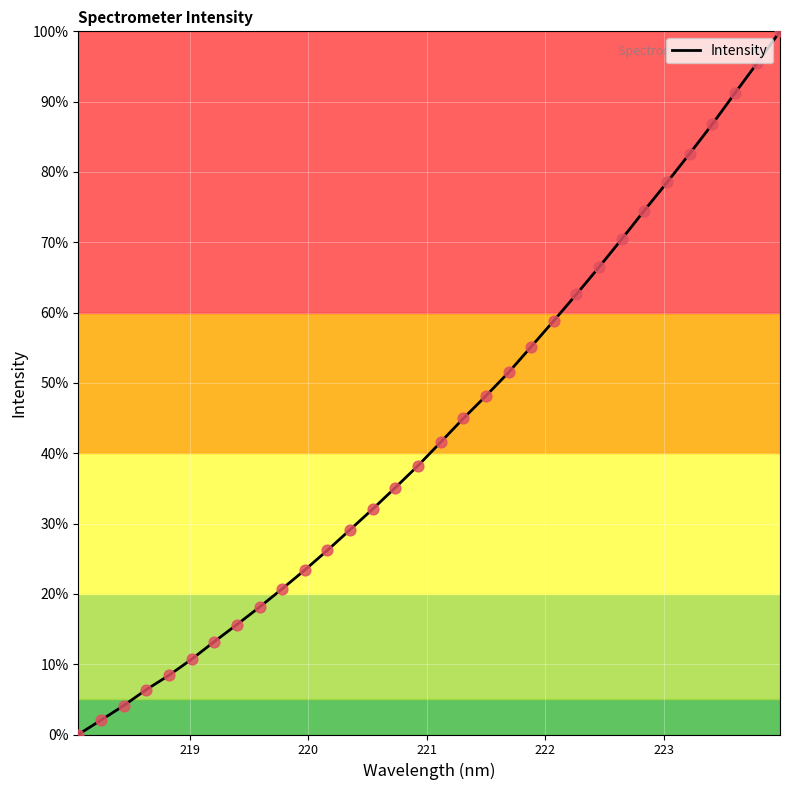

What is the maximum value shown in the chart?

100.0